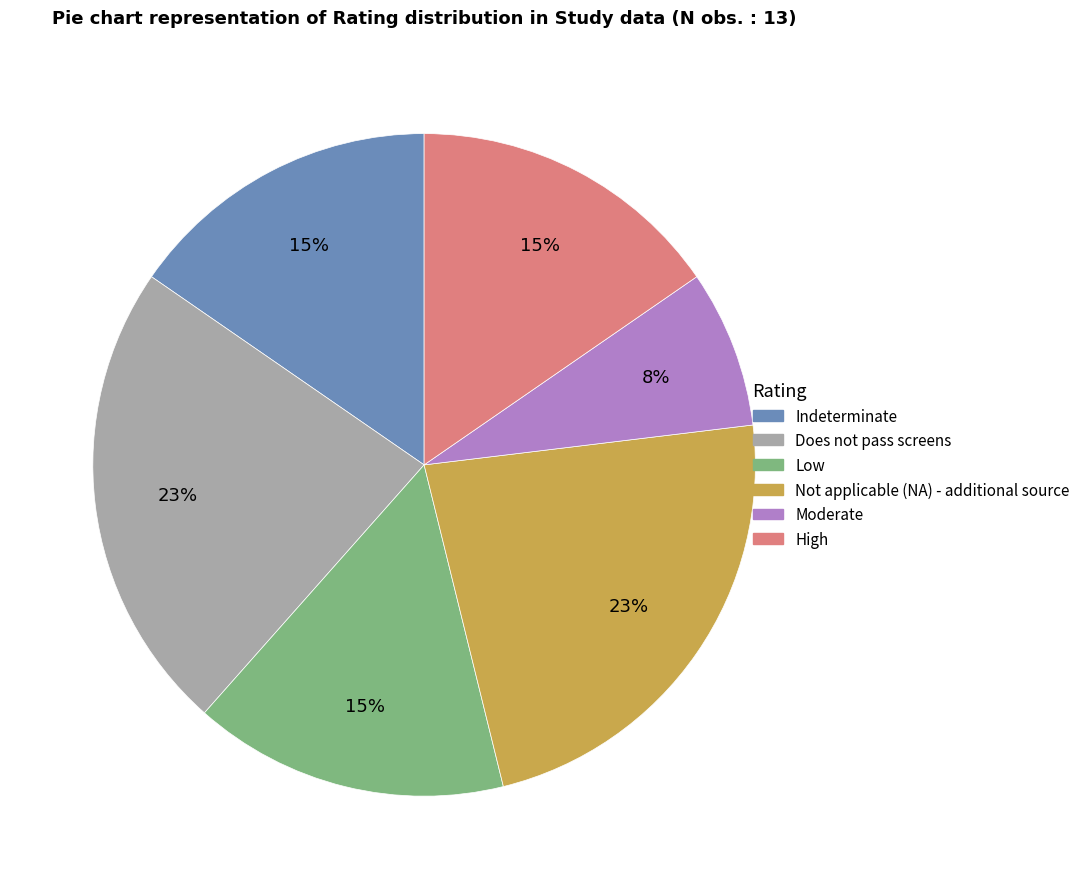

Does Does not pass screens account for over 50% of the chart?

No